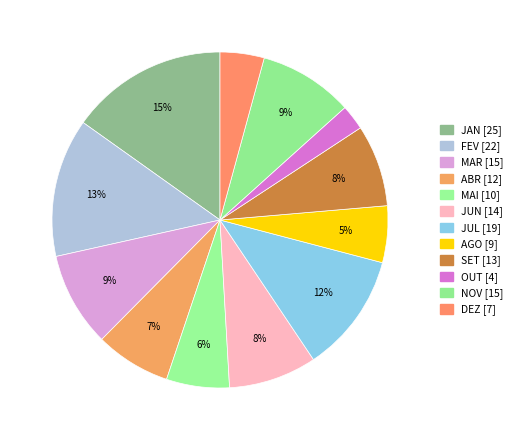

To the nearest percent, what portion does DEZ represent?

4%